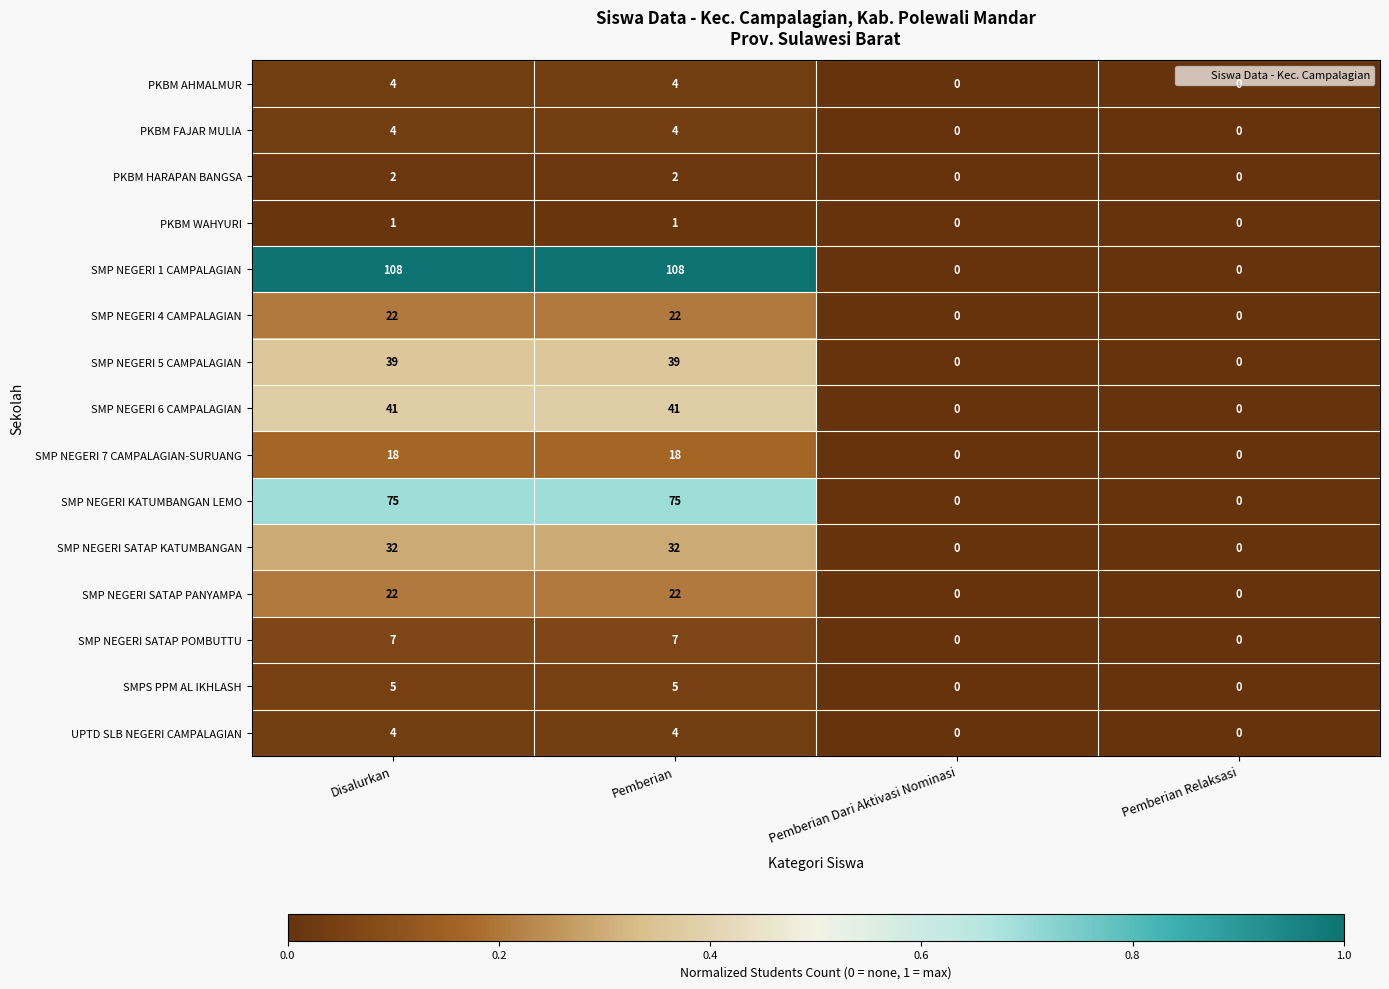

Which series has the largest total across all categories?

SMP NEGERI 1 CAMPALAGIAN